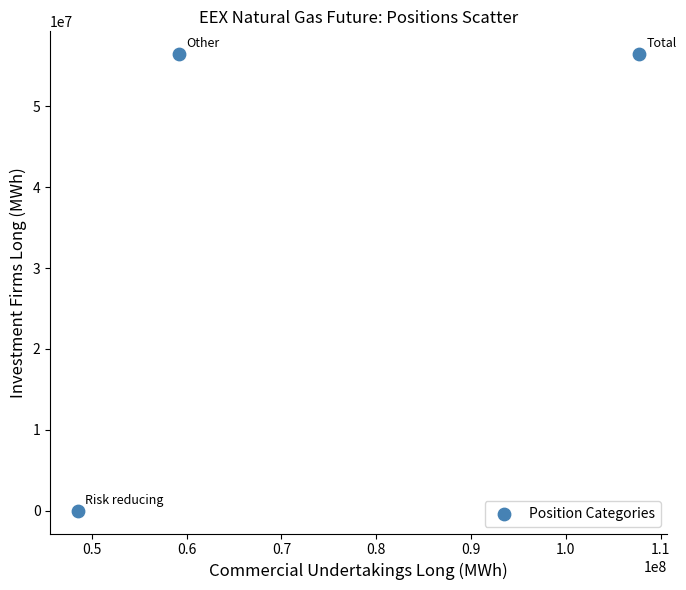

What is the range of Y values (max minus min)?

56389009